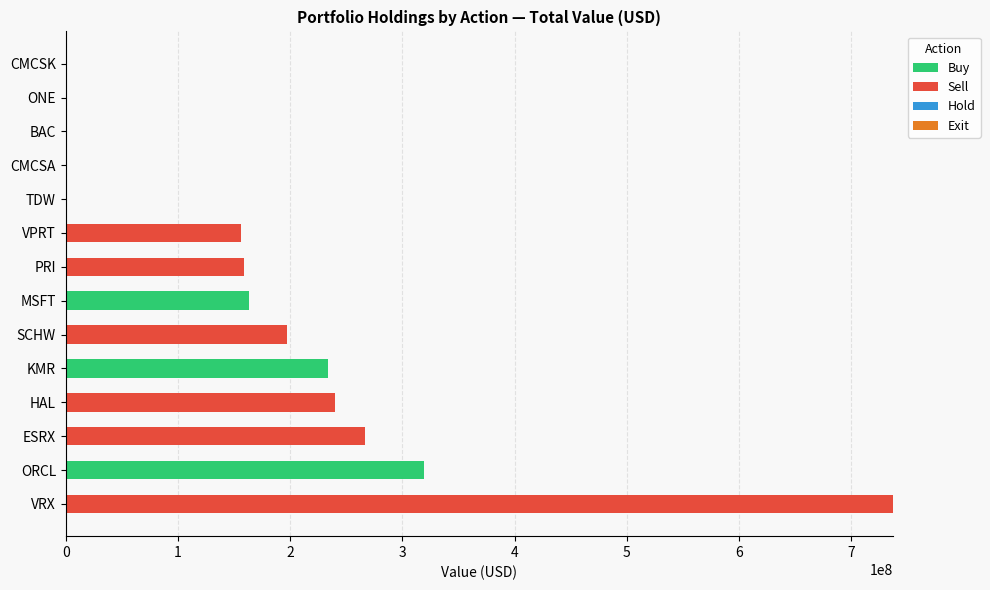

The Buy series shows 0 at PRI. True or false?

True